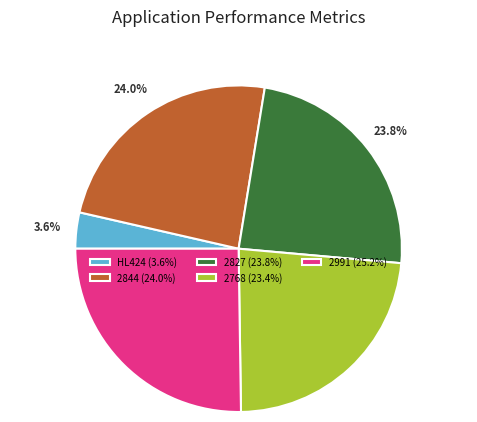

The 2827 slice represents 24% of the pie. True or false?

True